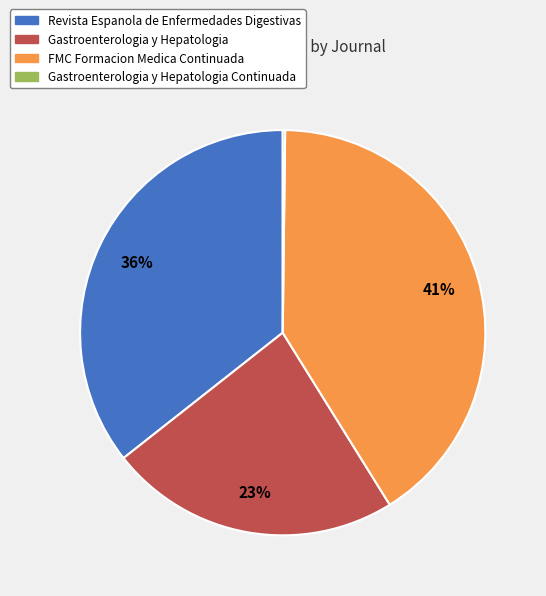

Does any single category account for the majority?

No